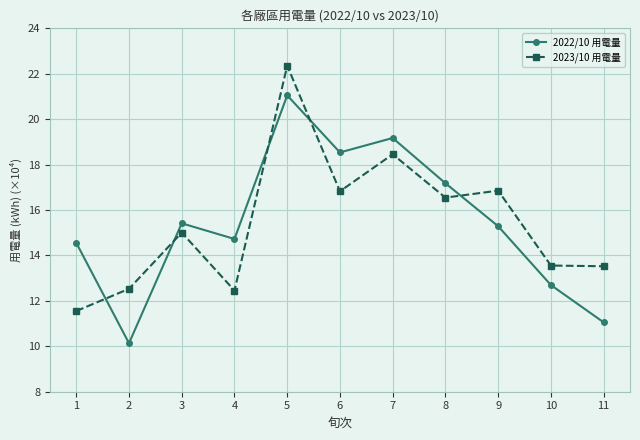

What is the sum of all 2023/10 用電量 values?

169.7